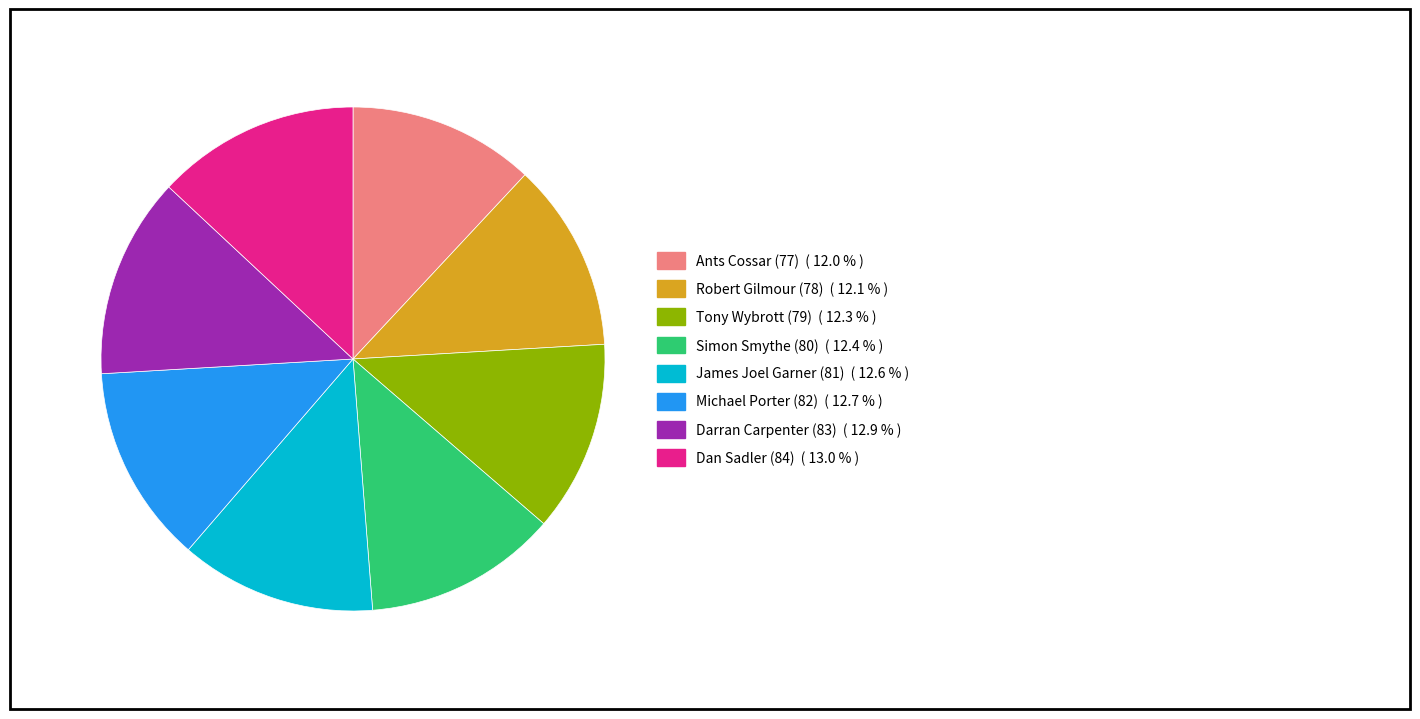

Which has a higher value, Dan Sadler (84) or Tony Wybrott (79)?

Dan Sadler (84)